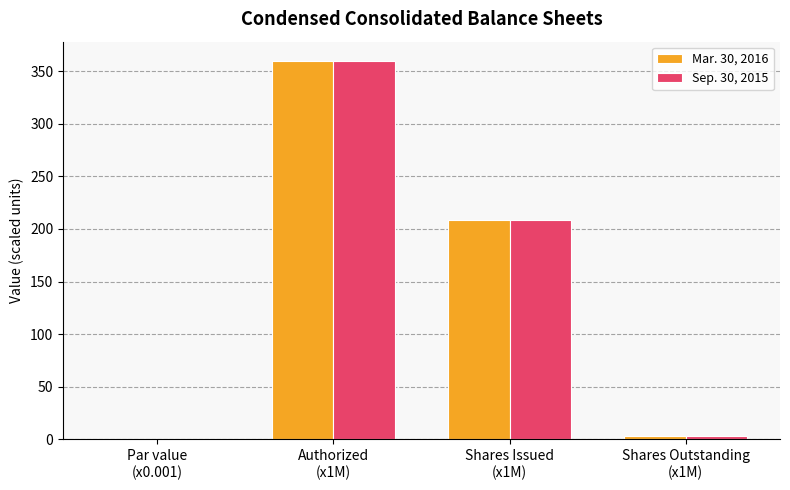

What is the average value of the Mar. 30, 2016 series?

143.0